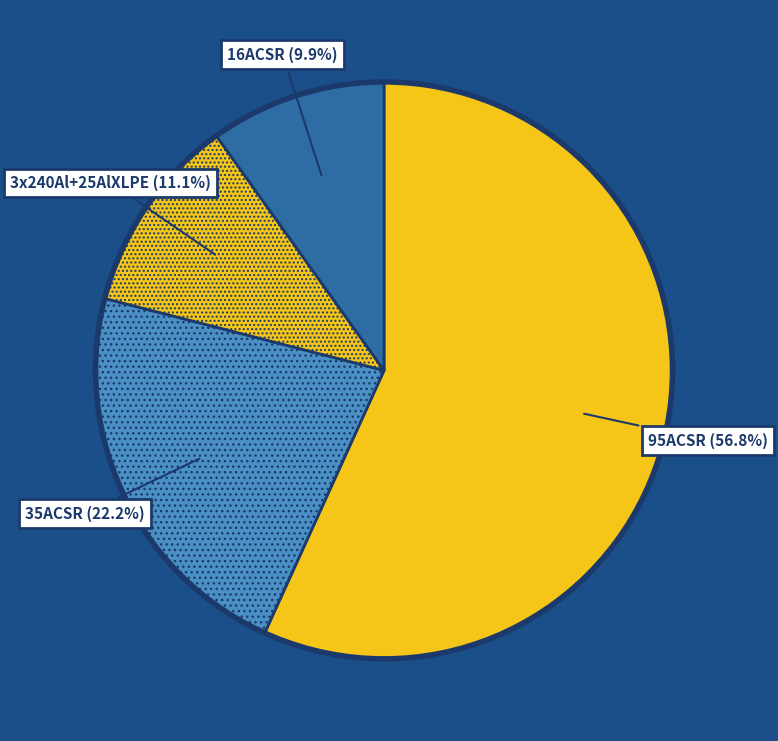

Count the number of slices in the pie.

4